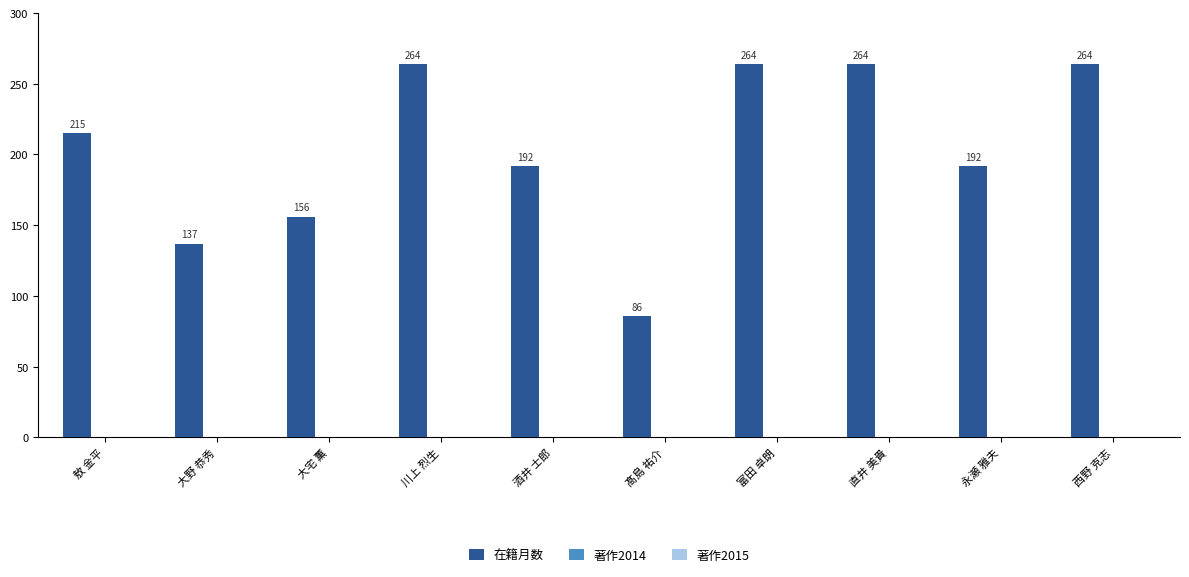

Reading left to right, list all the values displayed in this chart.

敖 金平=215	大野 恭秀=137	大宅 薫=156	川上 烈生=264	酒井 士郎=192	髙島 祐介=86	富田 卓朗=264	直井 美貴=264	永瀬 雅夫=192	西野 克志=264